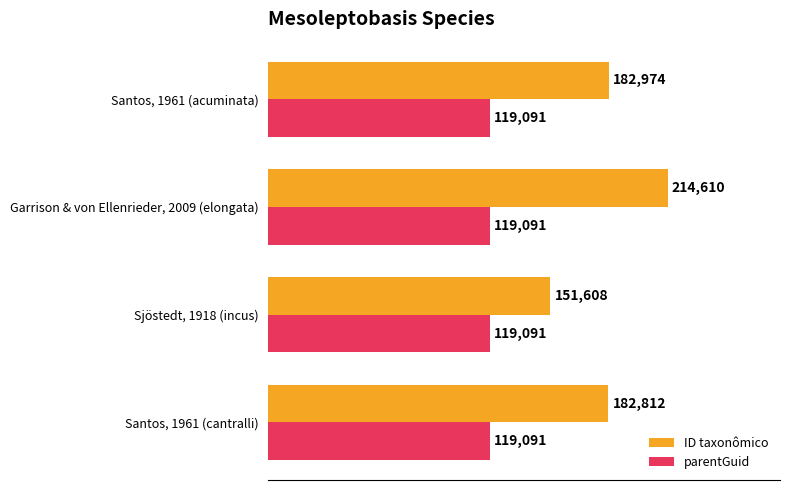

What is the sum of the parentGuid values at Santos, 1961 (cantralli) and Garrison & von Ellenrieder, 2009 (elongata)?

238182